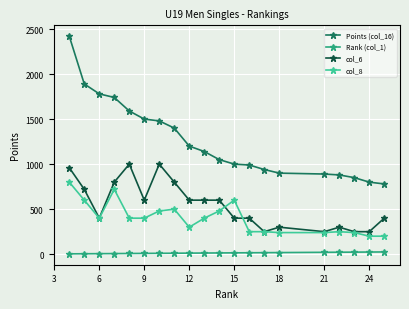

True or false: Rank (col_1) and col_8 cross at least once.

False